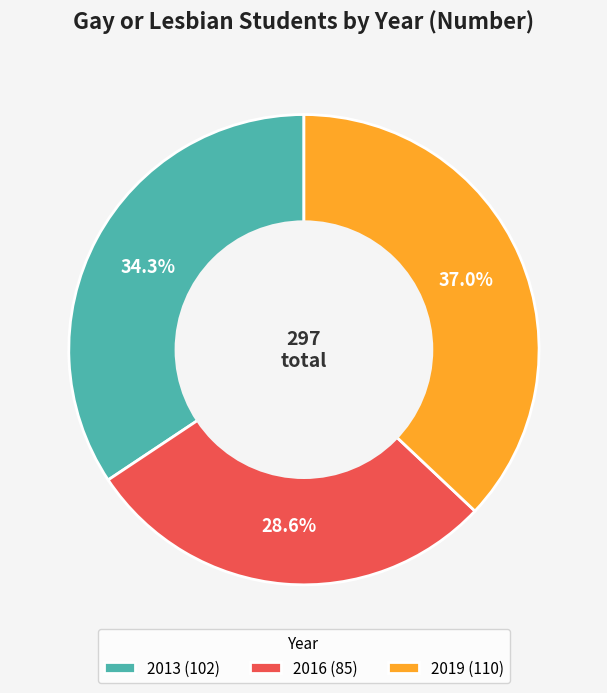

Rank the categories by value from lowest to highest.

2016, 2013, 2019